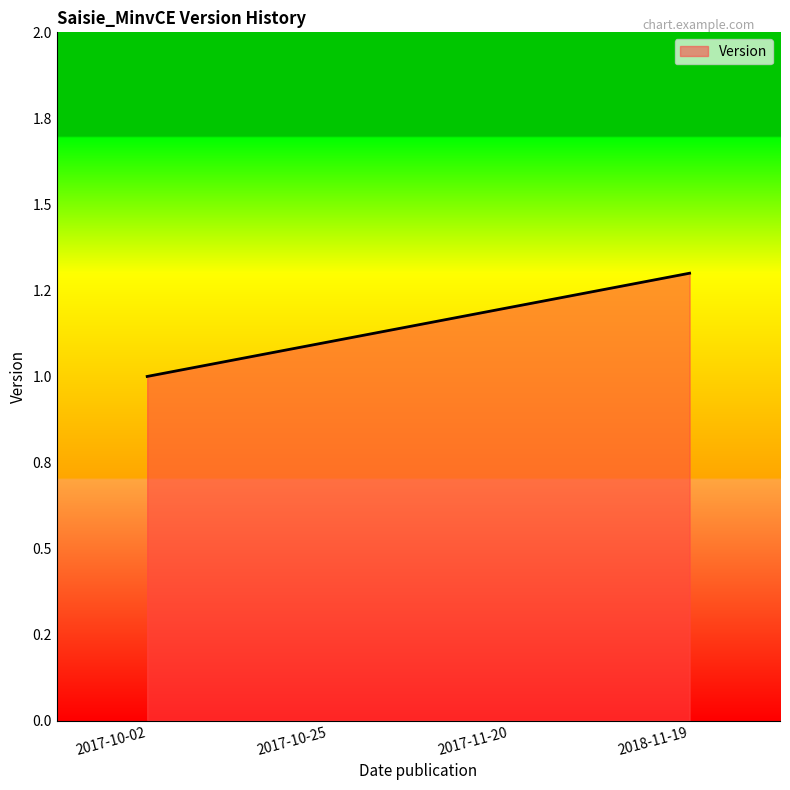

What is the difference between the values at 2017-10-02 and 2017-10-25?

0.1